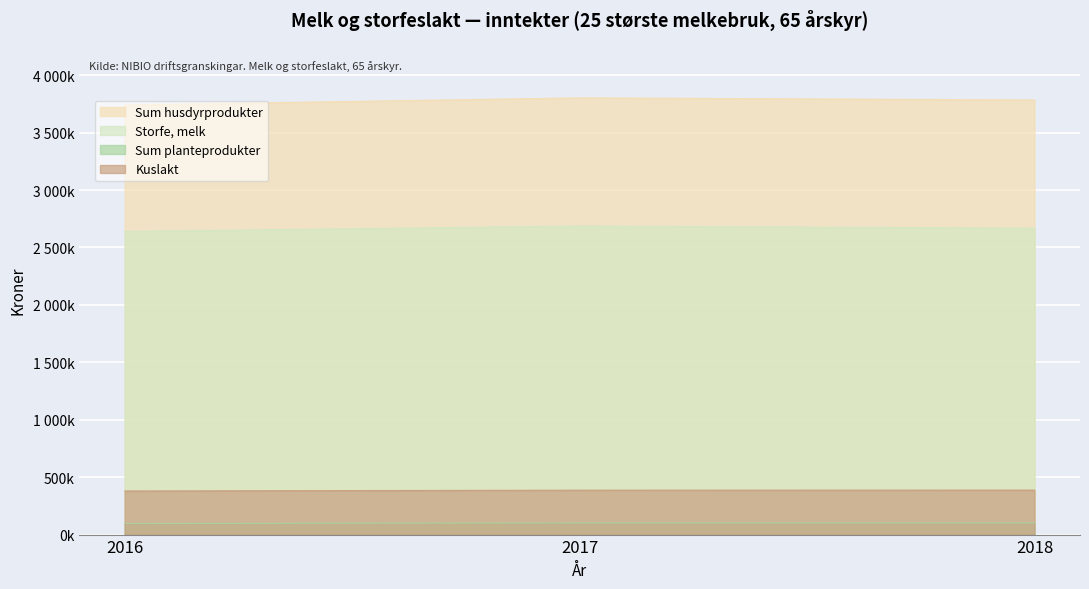

How many data points in Sum husdyrprodukter are above 3784844?

1